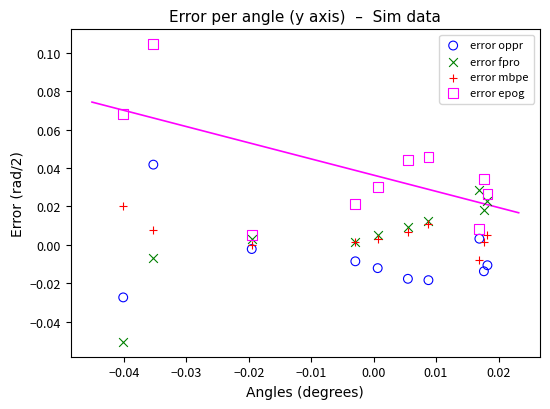

Which series contains the lowest Y value?

error fpro